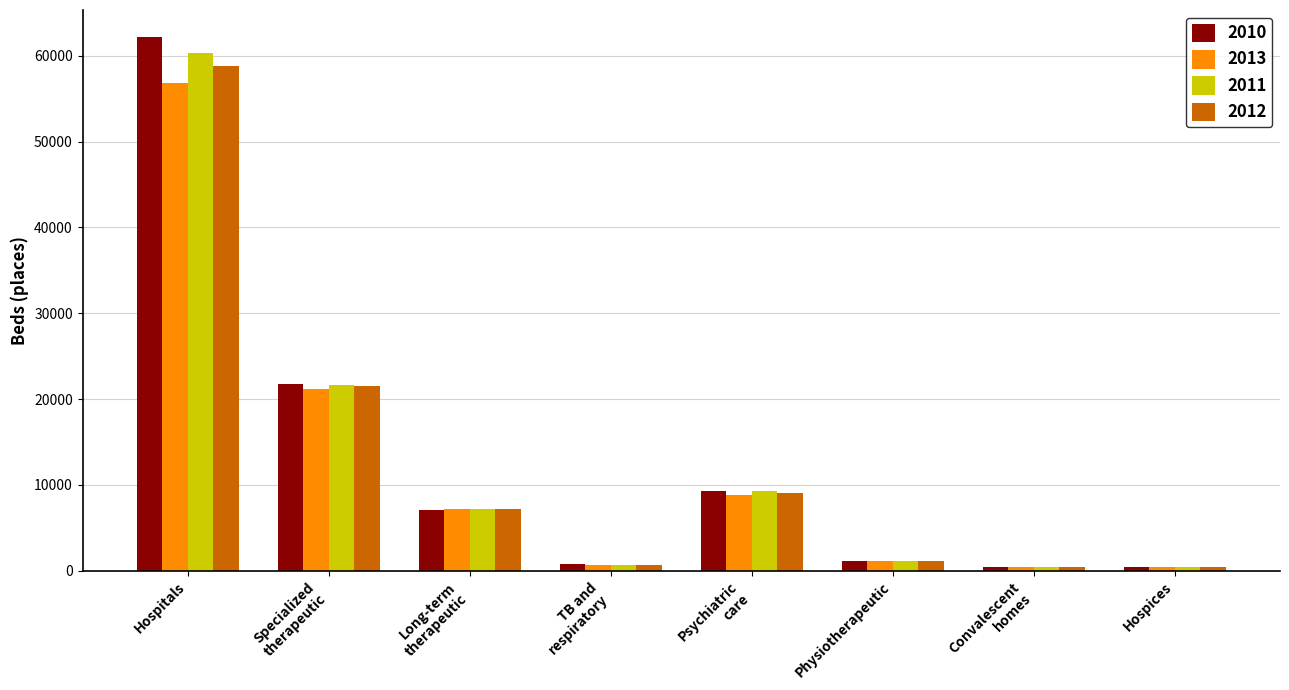

What is the total value across all series at Physiotherapeutic?

4612